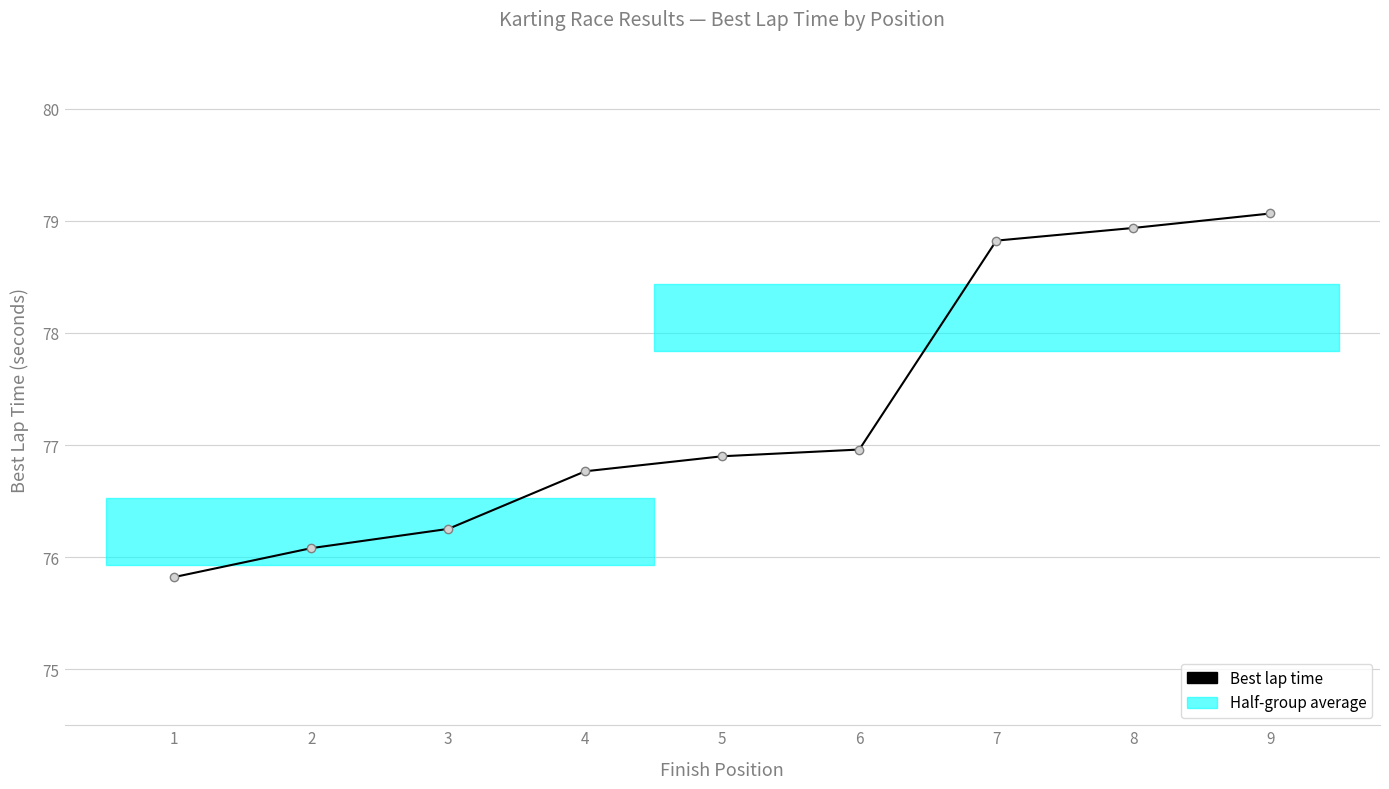

How many data points are less than 76?

1